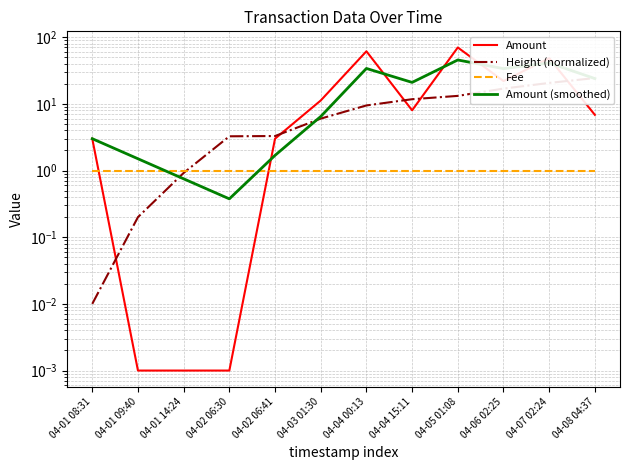

The Fee series shows 1.0 at 04-07 02:24. True or false?

True